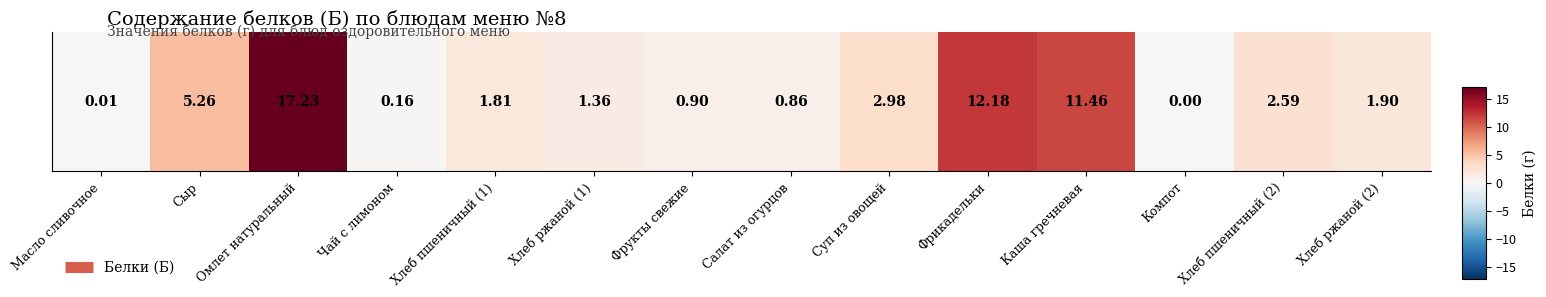

Rank the categories by value from highest to lowest.

Омлет натуральный, Фрикадельки, Каша гречневая, Сыр, Суп из овощей, Хлеб пшеничный (2), Хлеб ржаной (2), Хлеб пшеничный (1), Хлеб ржаной (1), Фрукты свежие, Салат из огурцов, Чай с лимоном, Масло сливочное, Компот